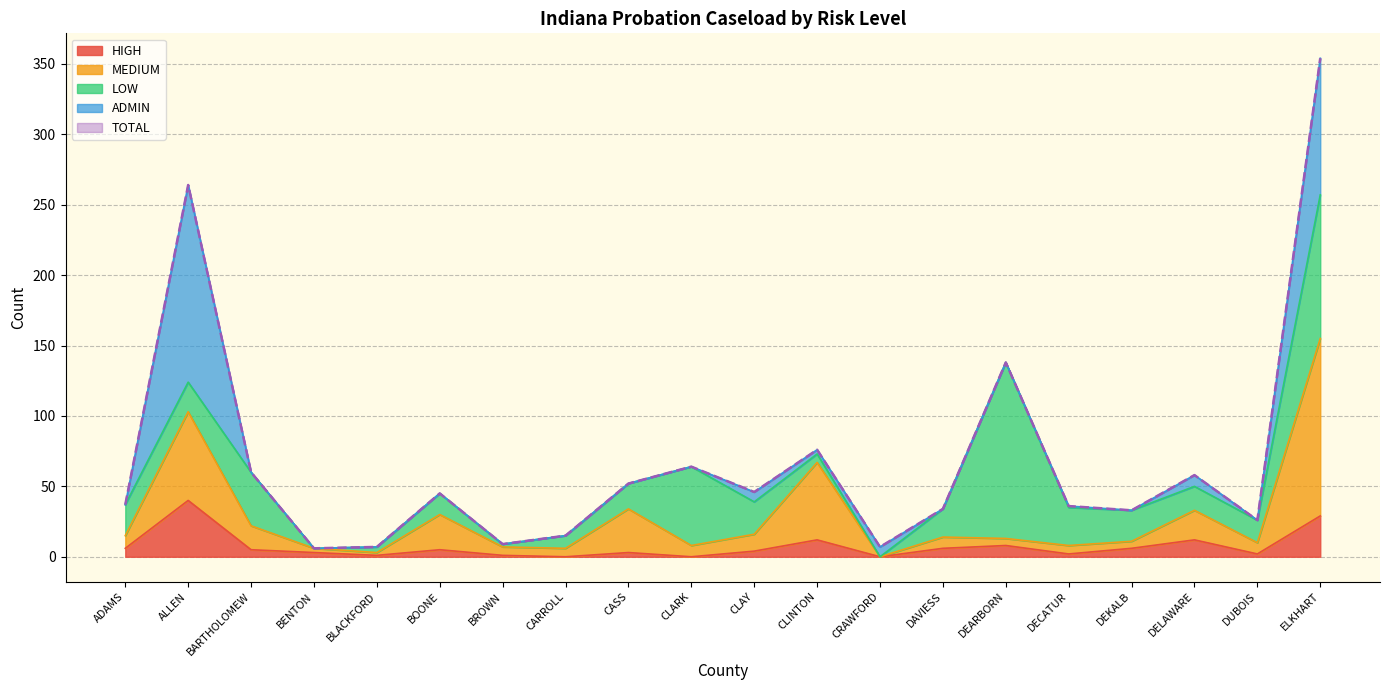

How many values in the TOTAL series are below 45?

10